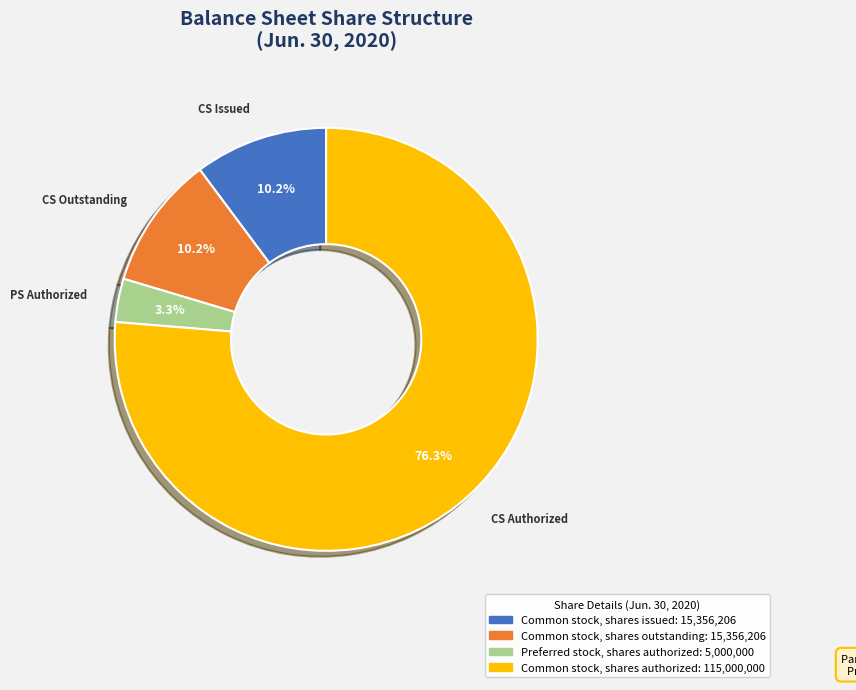

Which category has the biggest portion of the pie?

Common stock, shares authorized